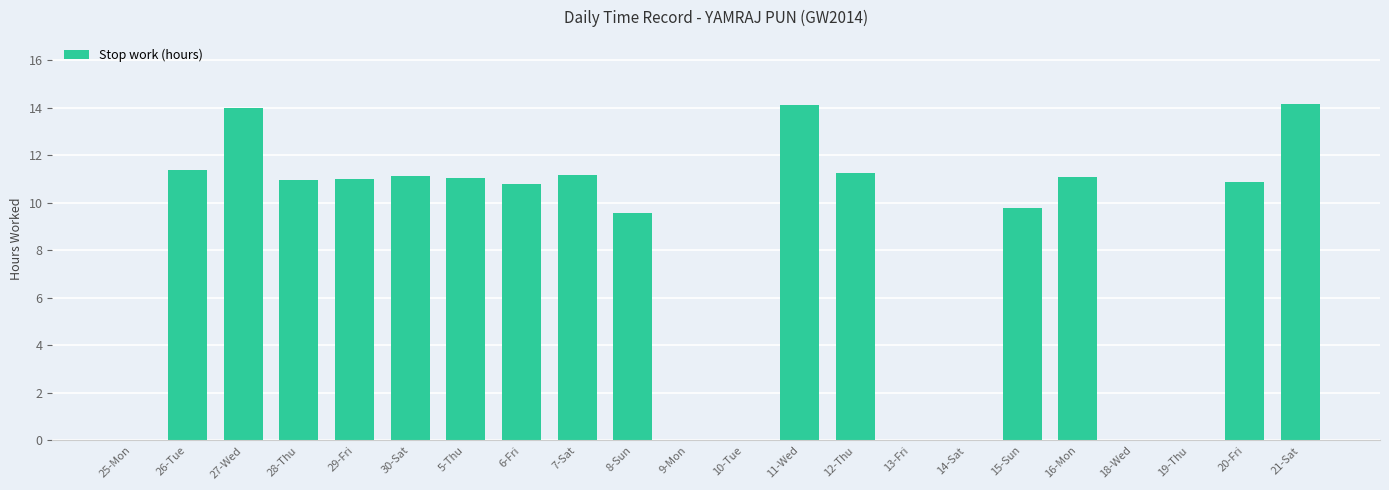

Count the number of values greater than 10.

13